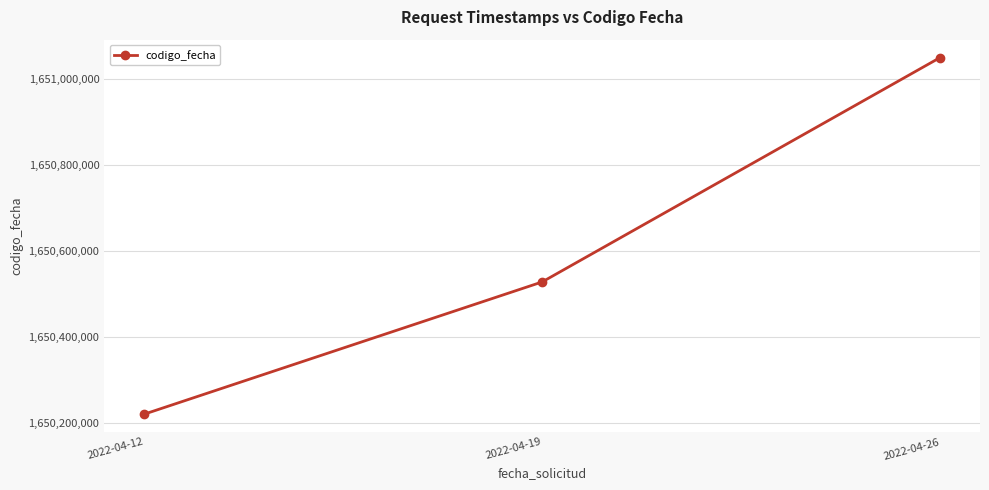

Rank the categories by value from highest to lowest.

2022-04-26, 2022-04-19, 2022-04-12